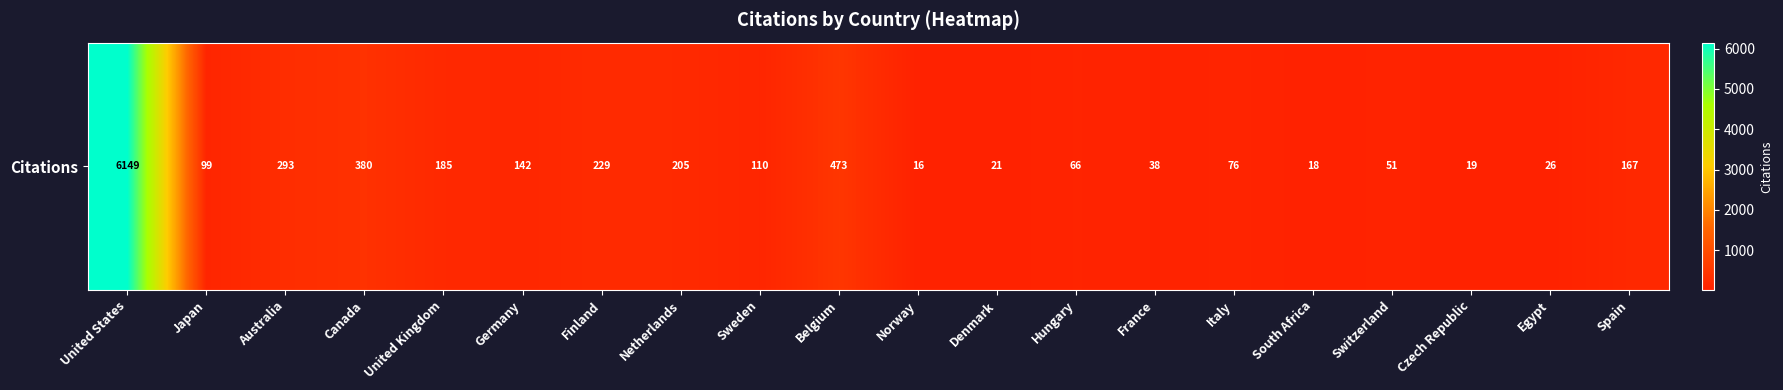

What value does the data have at Denmark, to the nearest 10?

20